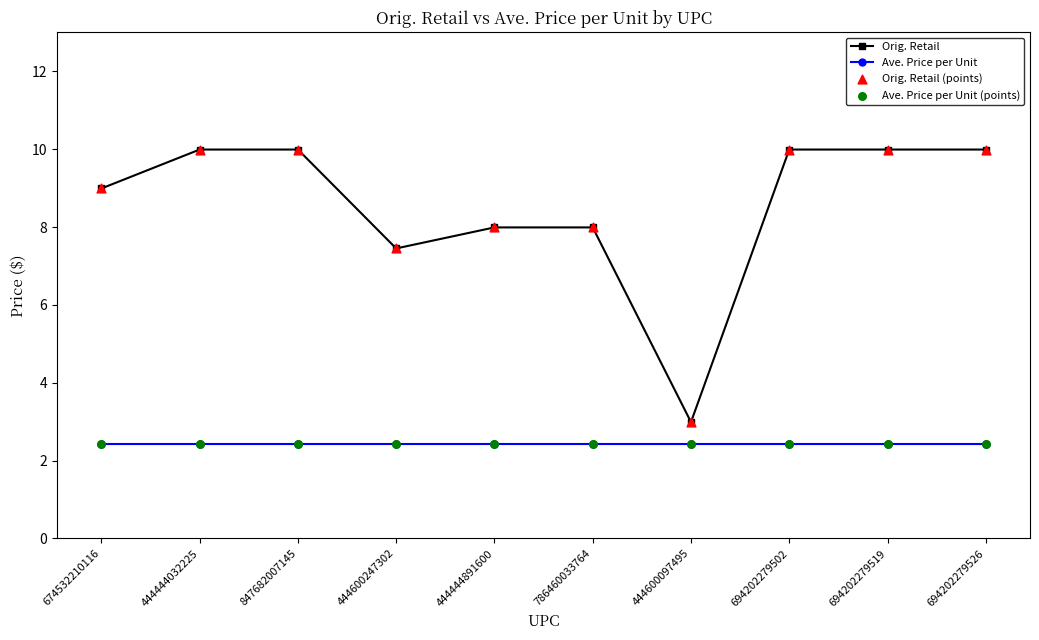

Which series changed the most between 444444891600 and 694202279526?

Orig. Retail